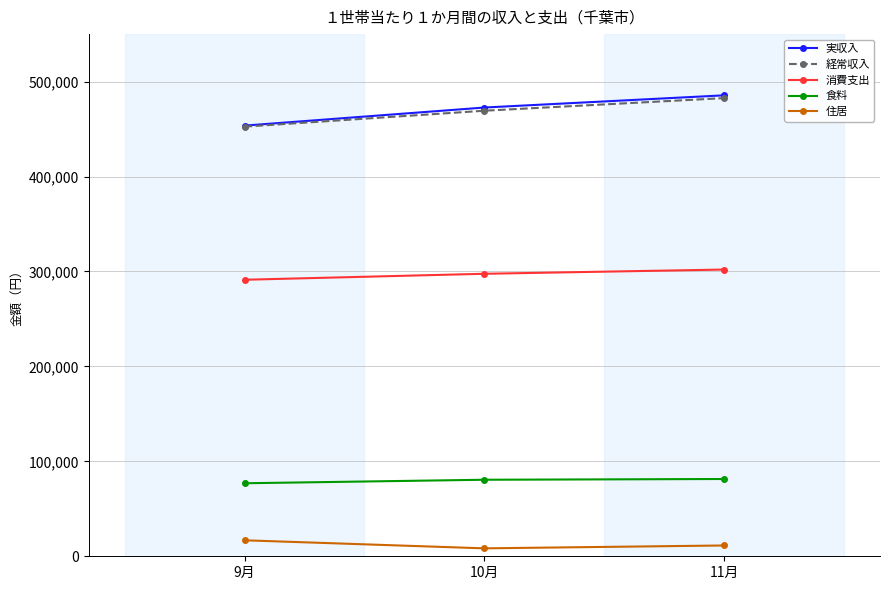

What position from the left is 11月?

3